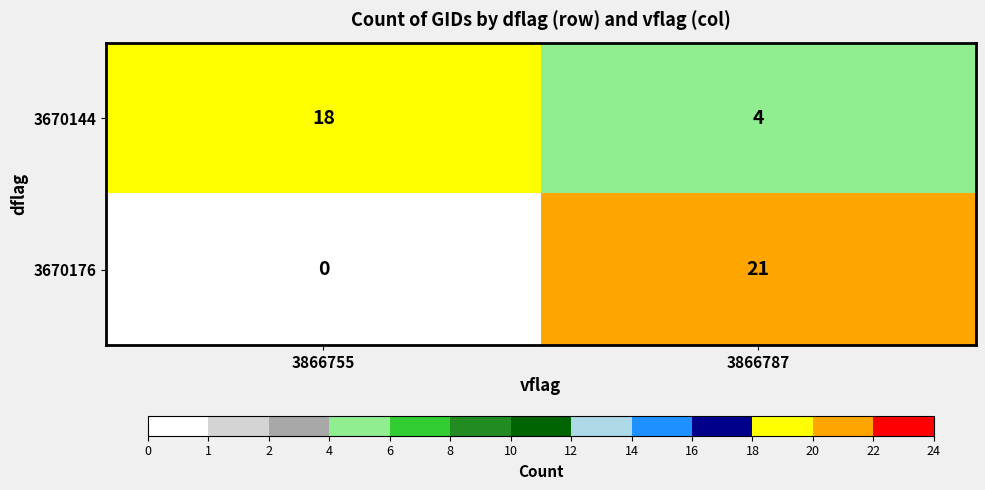

What is the difference between the maximum and minimum values in the 3670144 series?

14